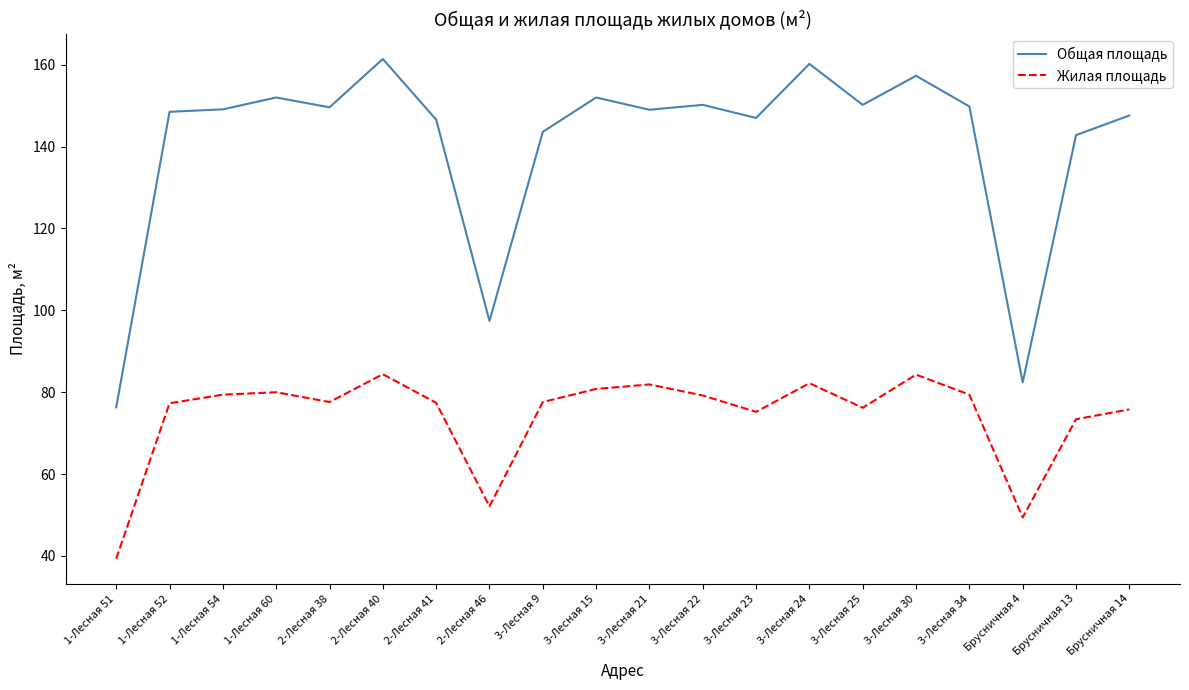

Where is Общая площадь nearest to the value 118?

2-Лесная 46